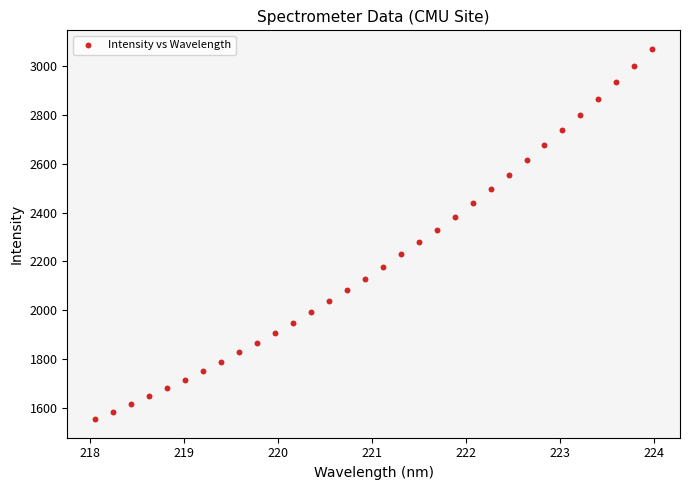

What is the range of X values (max minus min)?

5.9